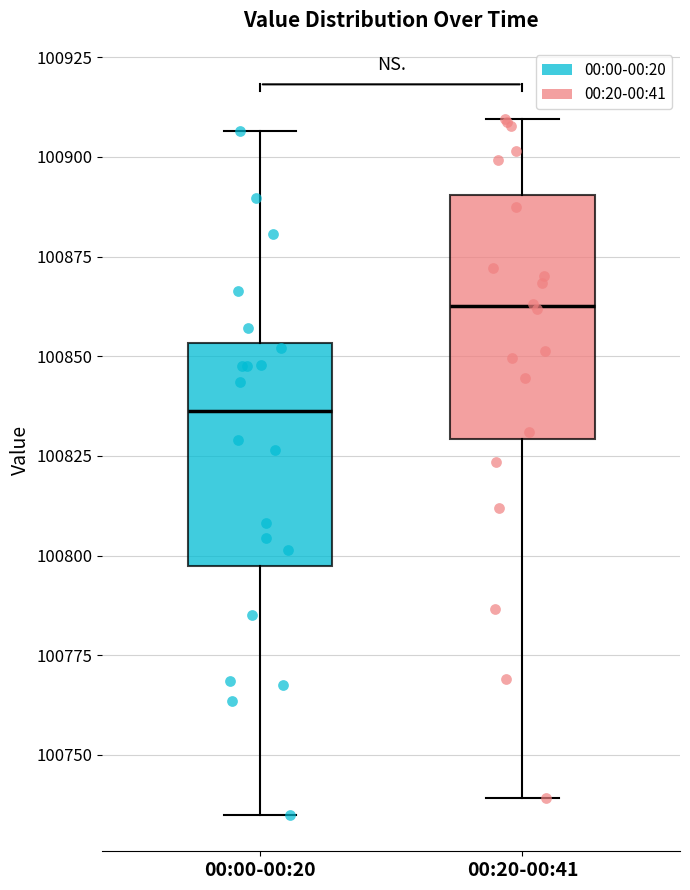

Reading left to right, transcribe this box plot: for each box, give where its median line is, the range the box spans, and where its two whiskers end, as read against the y-axis. The values are not printed on the chart, so give them approximately, as read against the axis.

00:00-00:20: median 100835, box 100795 to 100855, whiskers 100735 to 100905
00:20-00:41: median 100865, box 100830 to 100890, whiskers 100740 to 100910